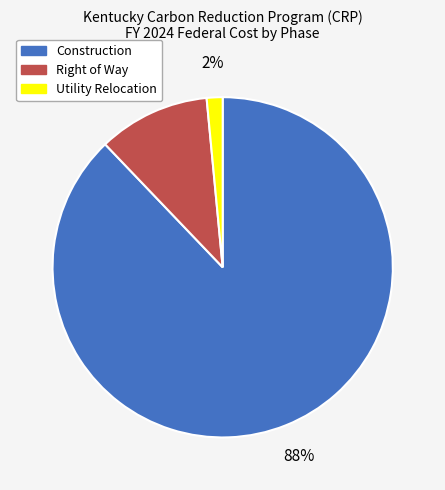

Does any single category account for the majority?

Yes